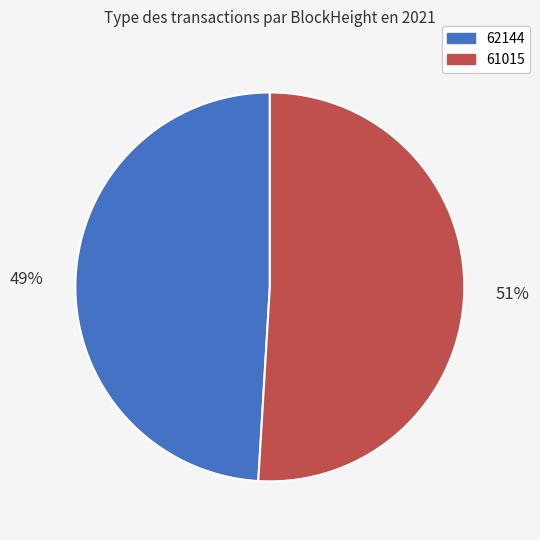

Which slice is the largest?

61015